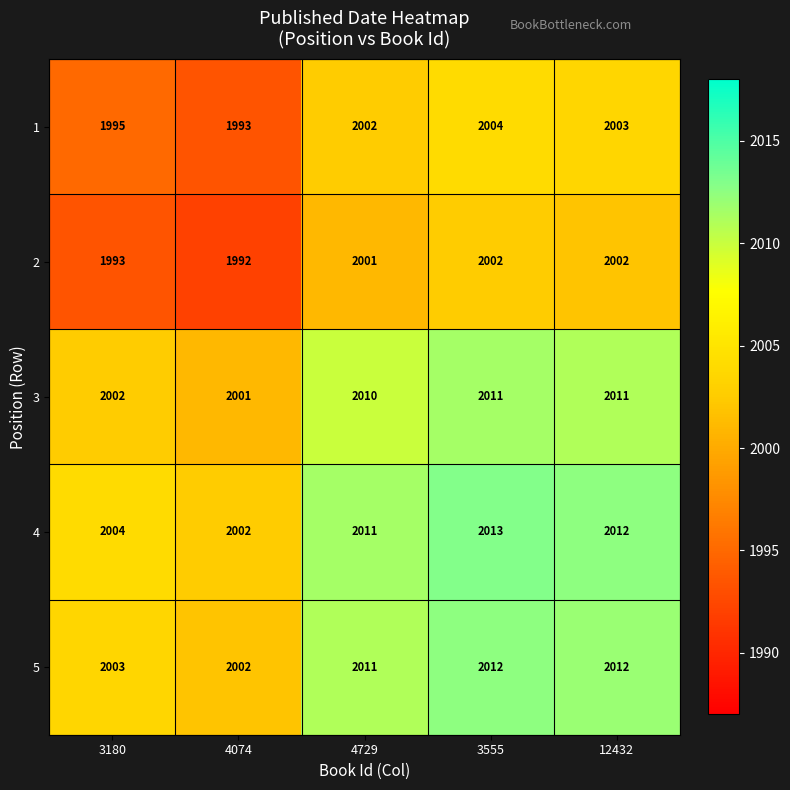

The 5 series shows 3583 at 12432. True or false?

False